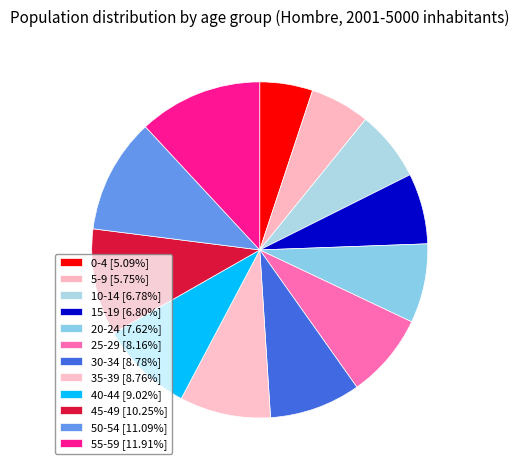

To the nearest percent, what portion does 20-24 represent?

8%